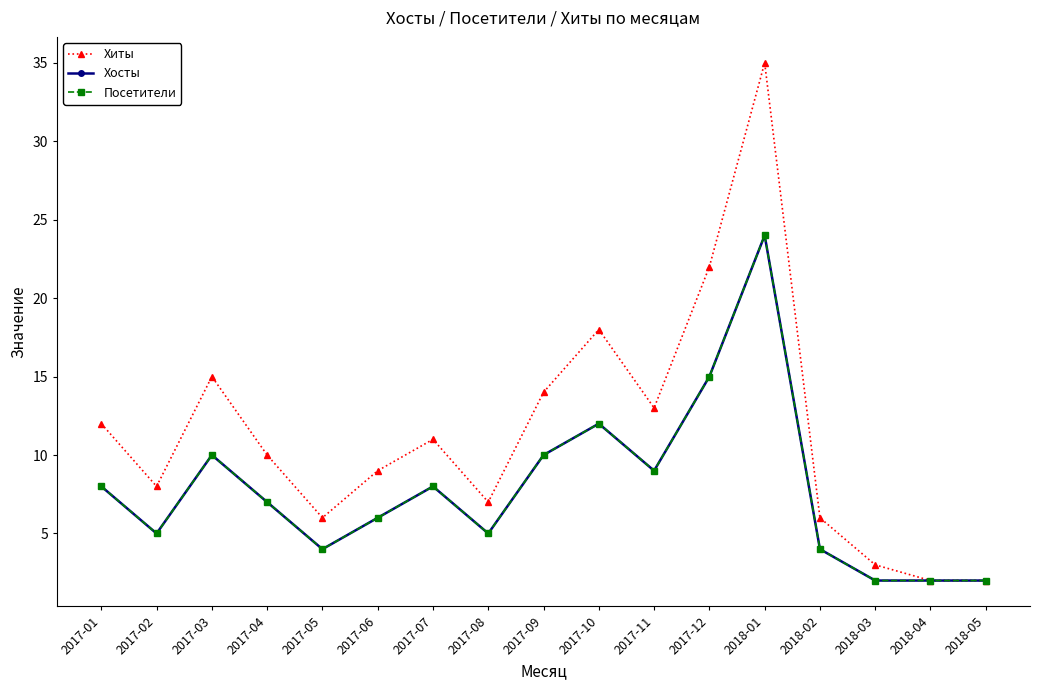

What is the label of the 9th point from the right?

2017-09